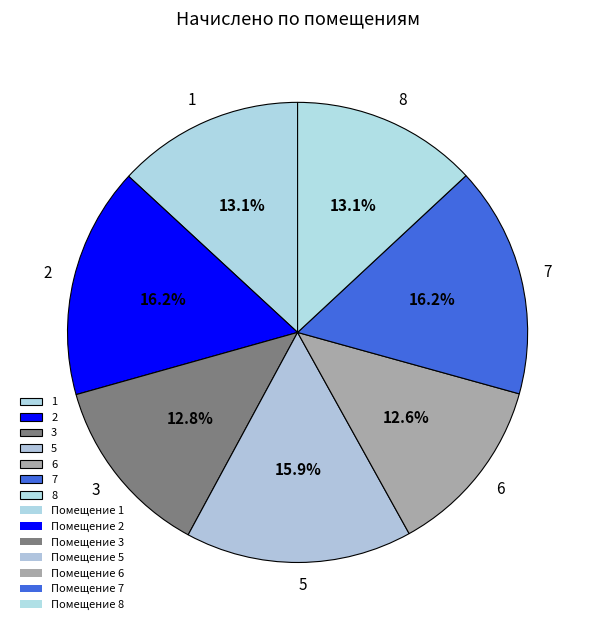

Combined, what portion of the pie is 5 and 3?

28.7%